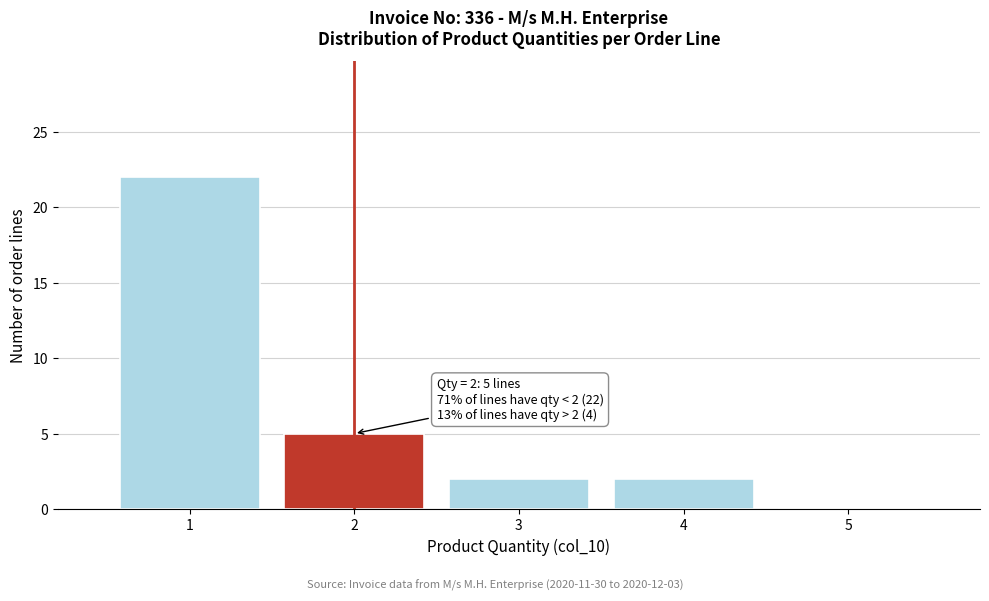

Which range on the x-axis has the tallest bar?

0.5 to 1.5